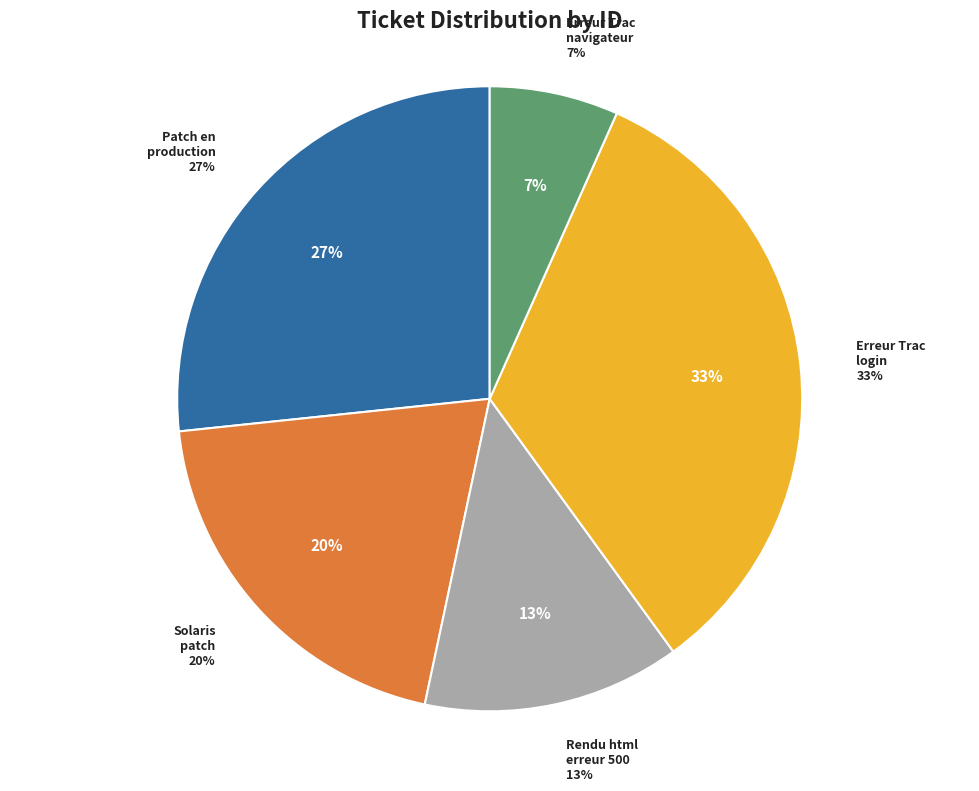

Is there a majority slice in this chart?

No